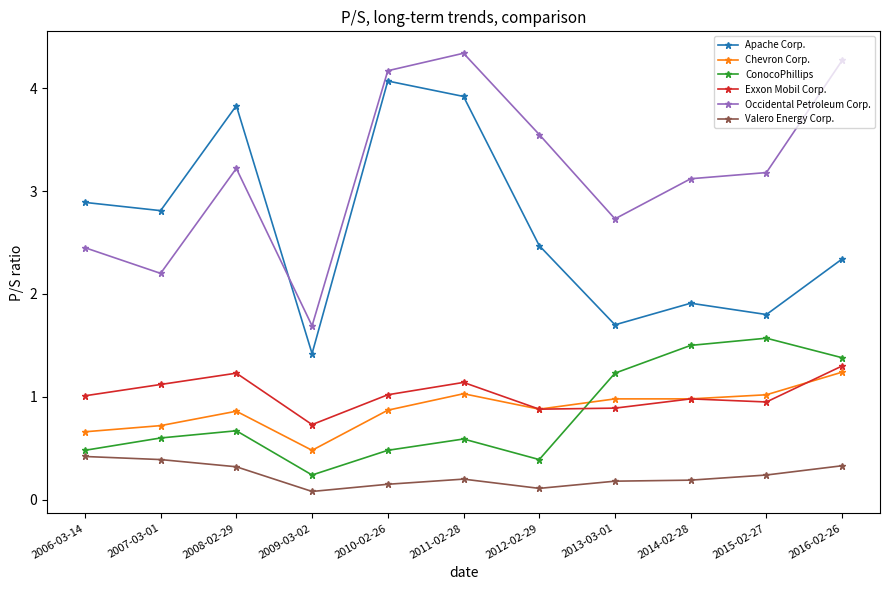

What is the minimum value for Occidental Petroleum Corp.?

1.7